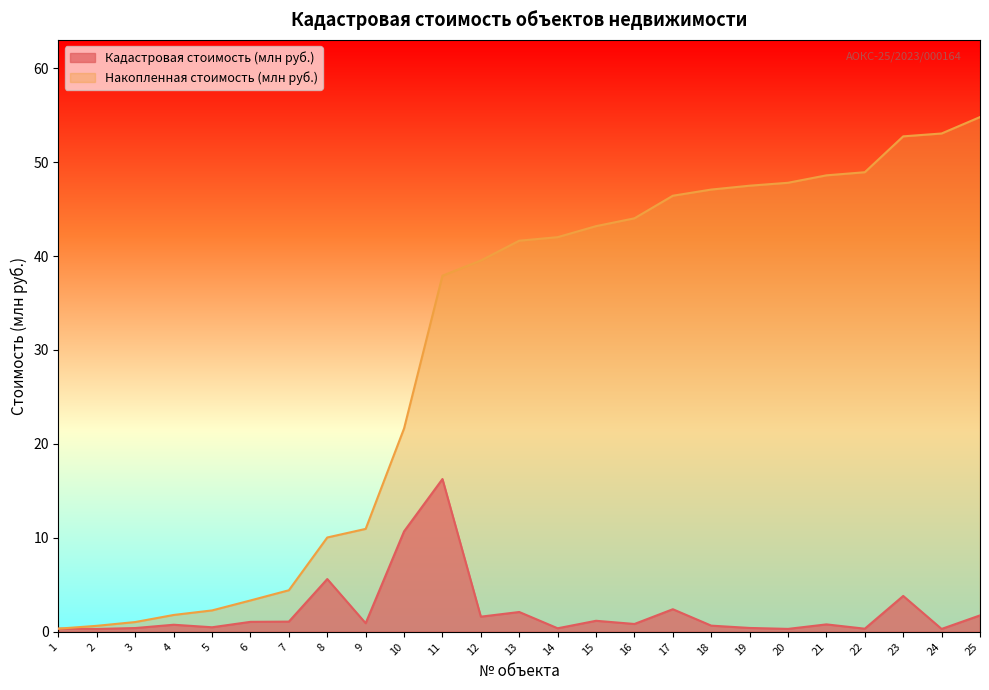

List the series in order of their overall mean, lowest first.

Кадастровая стоимость (млн руб.), Накопленная стоимость (млн руб.)